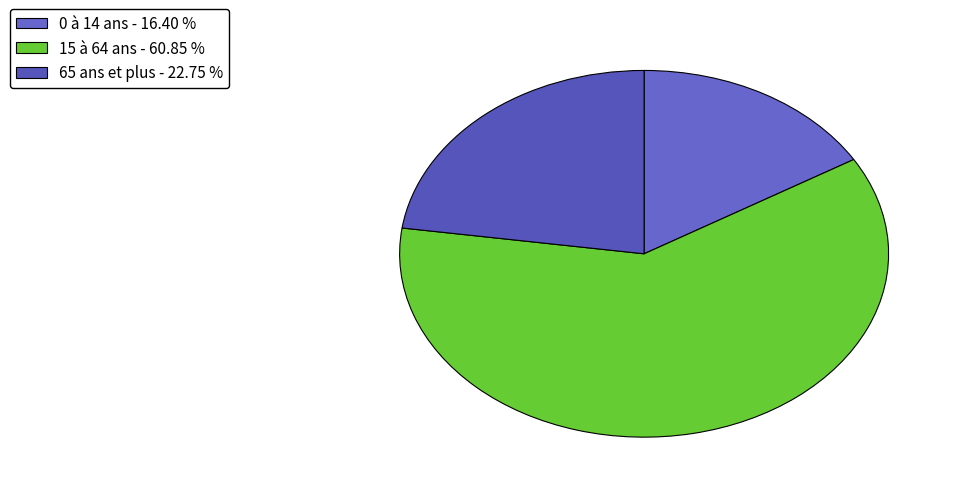

Is it true that 0 à 14 ans is 16% of the pie?

True